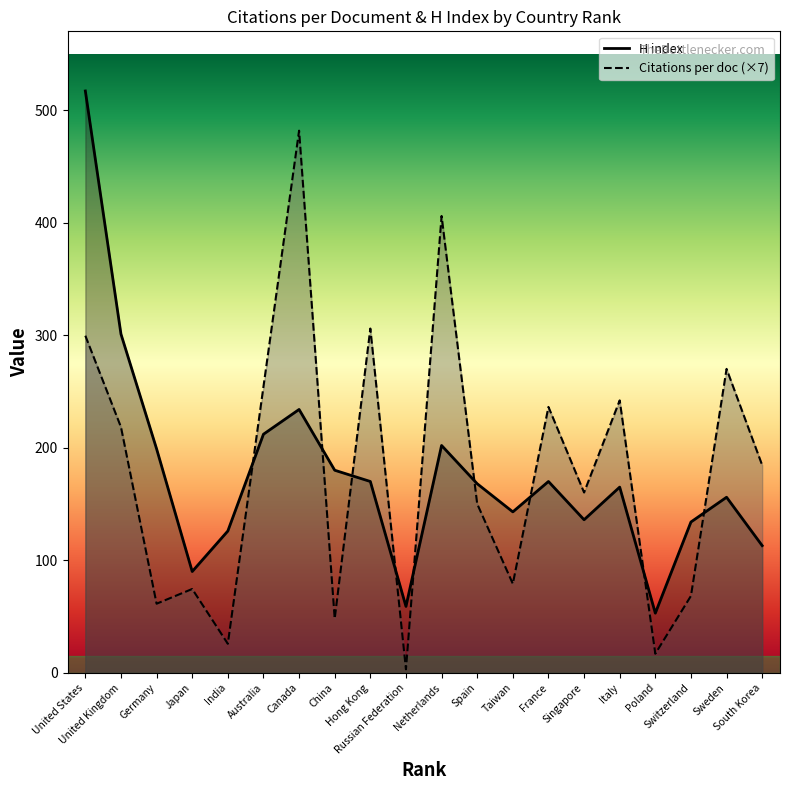

Which series has the largest total across all categories?

Citations per document